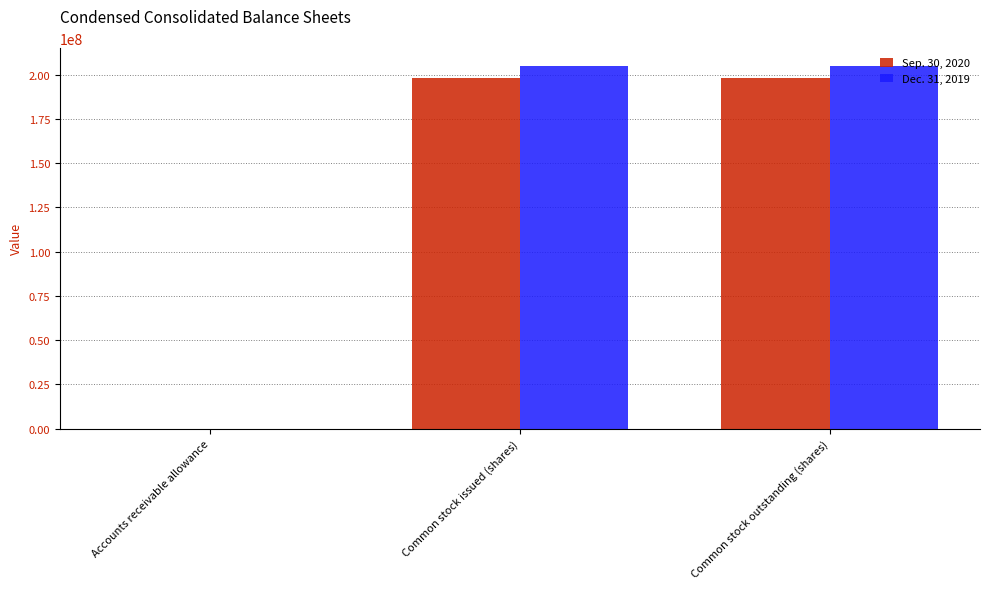

Is the value of Sep. 30, 2020 at Common stock issued (shares) greater than the value of Dec. 31, 2019 at Accounts receivable allowance?

Yes